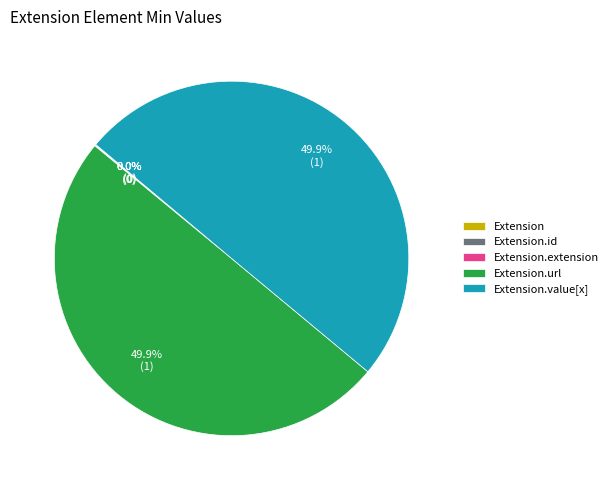

What is the smallest slice in the pie chart?

Extension